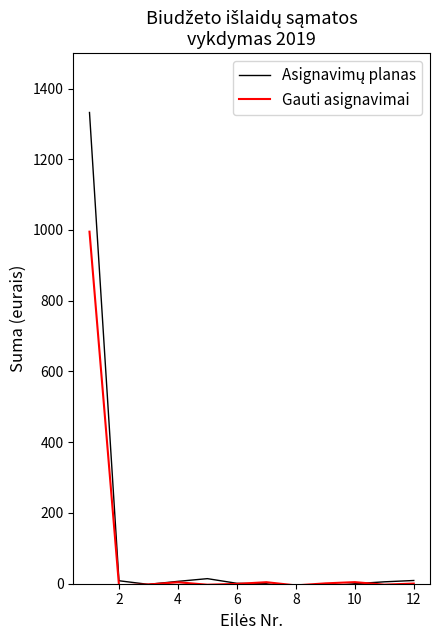

What is the maximum value for Gauti asignavimai?

995.2